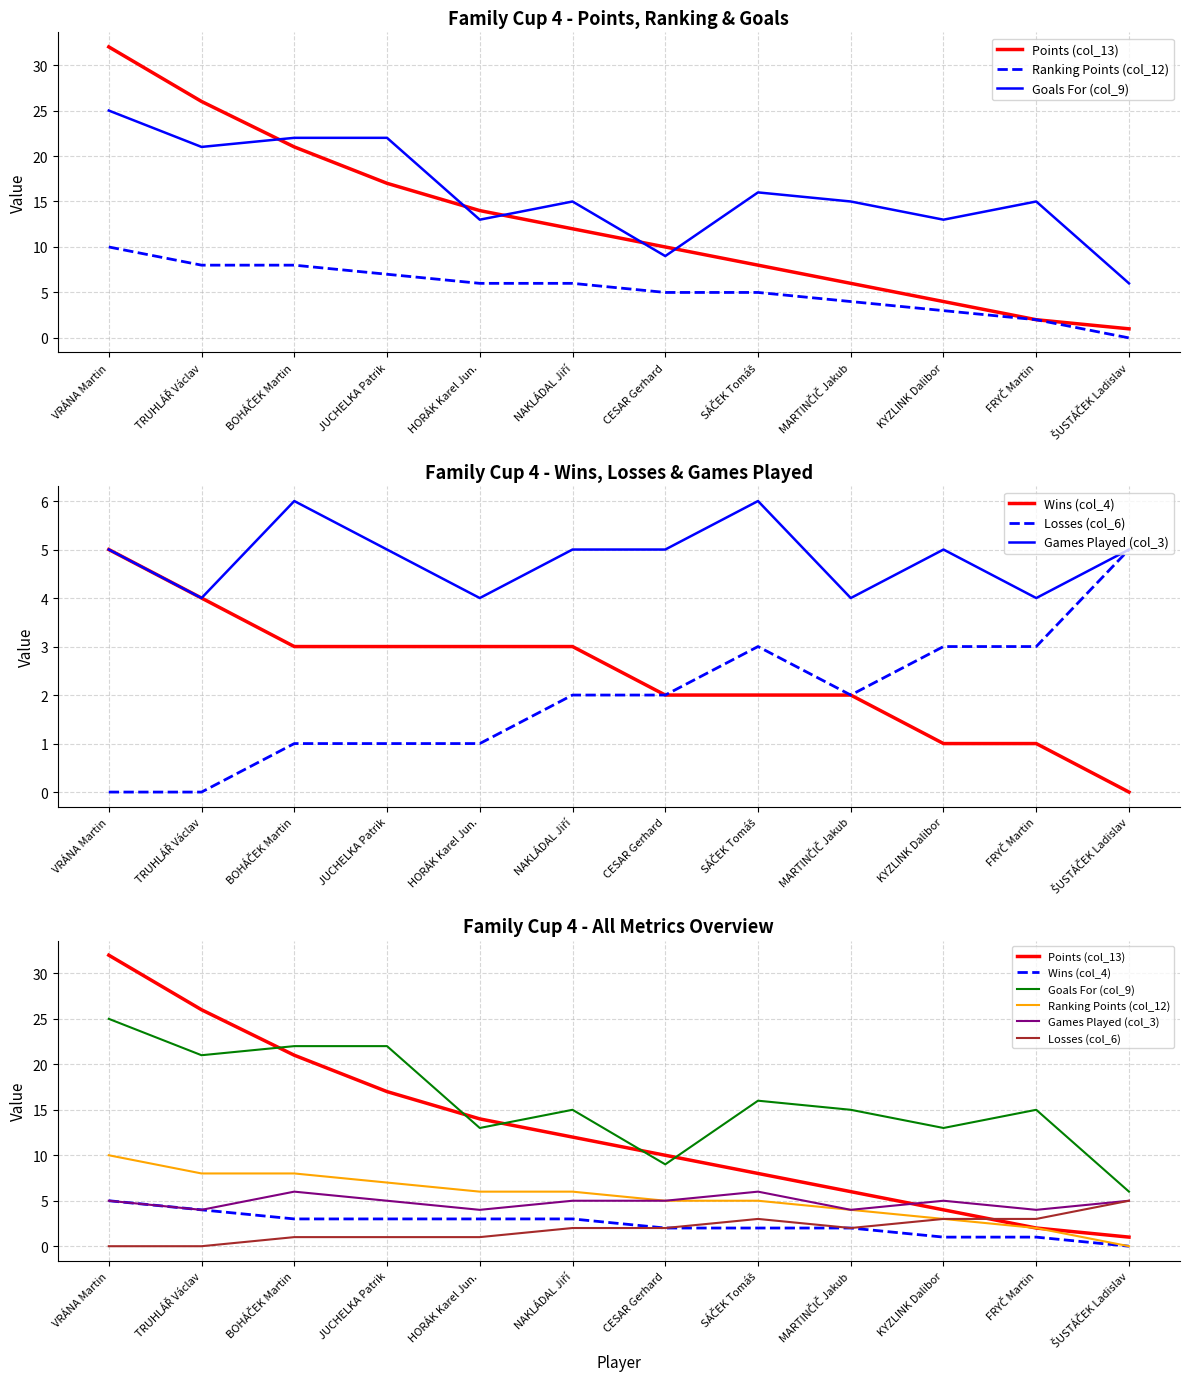

What is the label of the 12th point from the right?

VRÁNA Martin